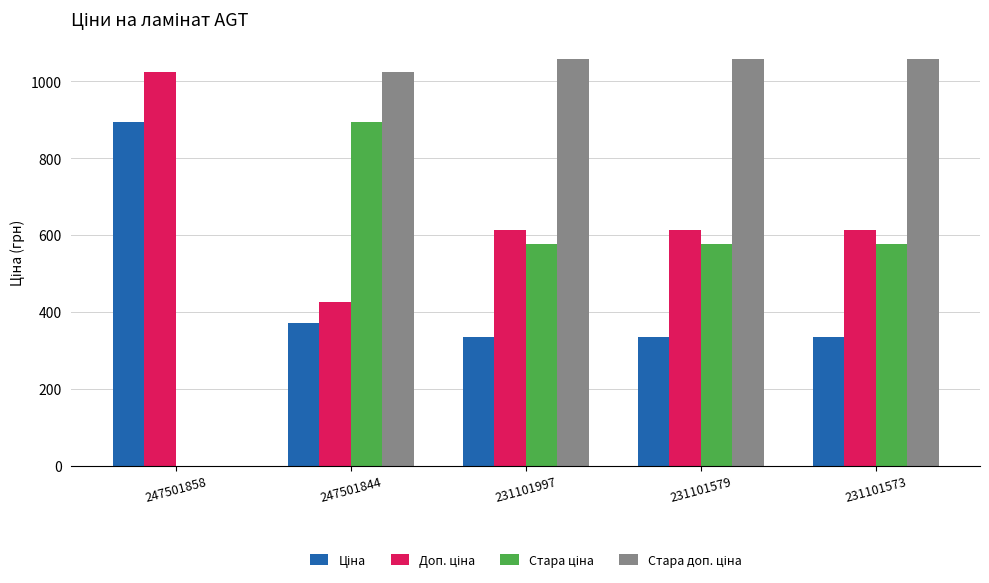

What is the total value across all series at 231101997?

2581.2